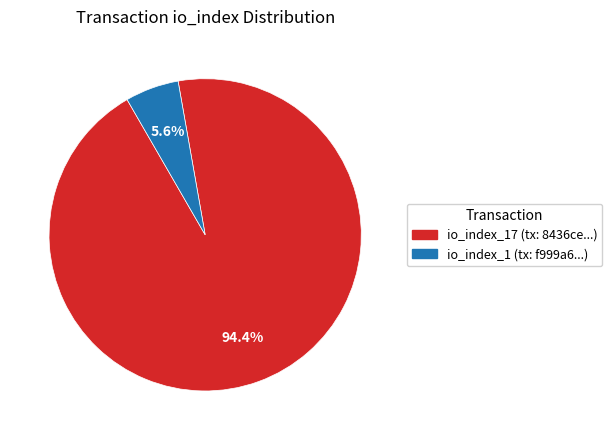

What percentage is NOT represented by io_index_17 (tx: 8436ce...)?

5.6%